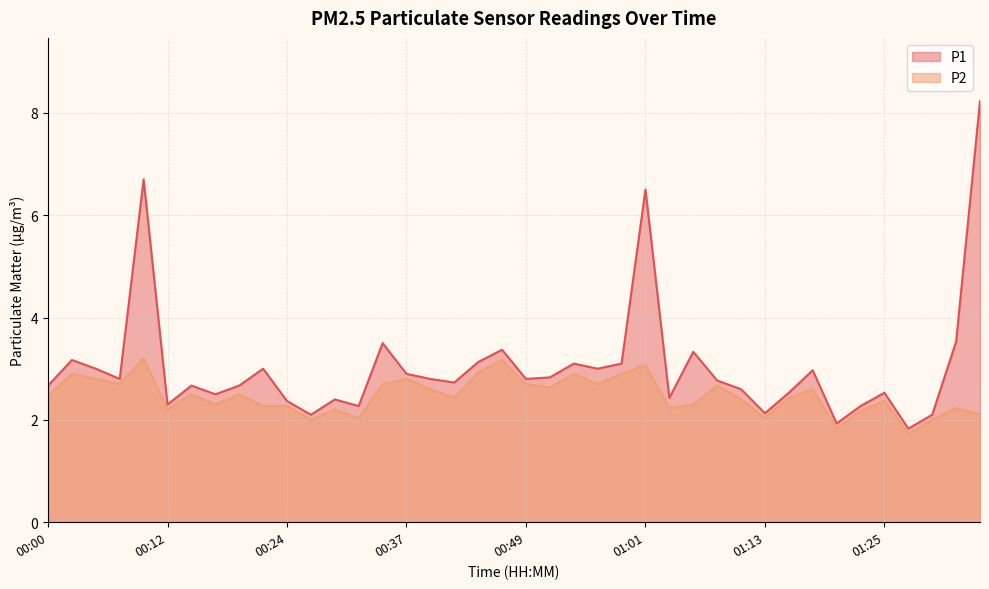

What is the label of the 2nd point from the right?

01:33